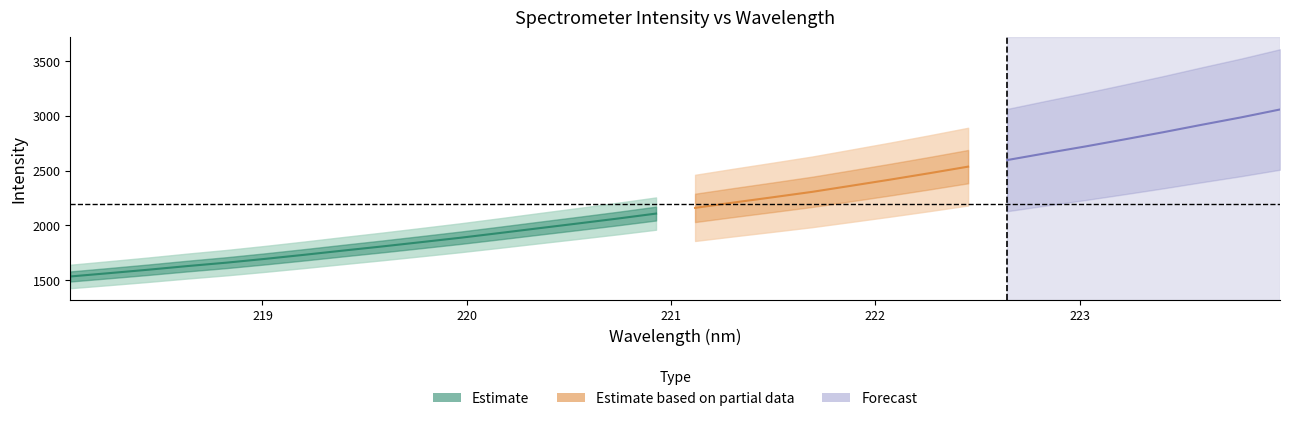

What is the greatest value displayed?

3057.5